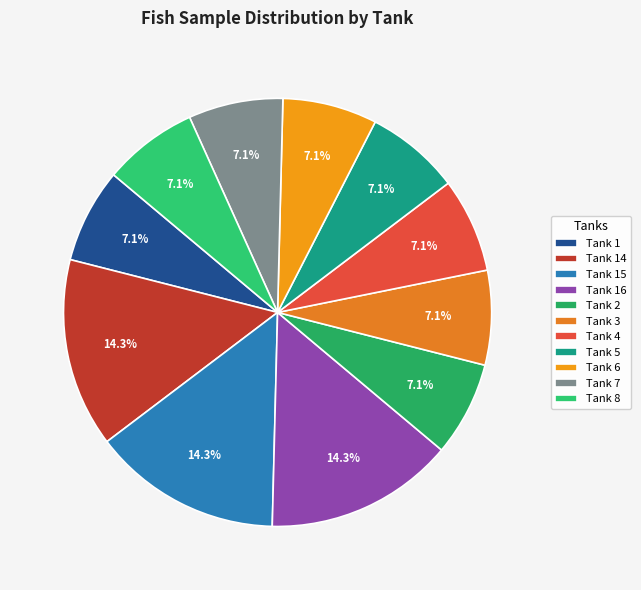

True or false: Tank 6 accounts for 1% of the total.

False